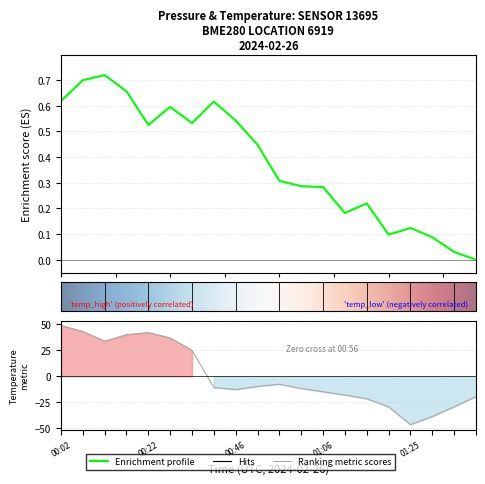

Between 00:02 and 11, which series saw the biggest shift?

temperature